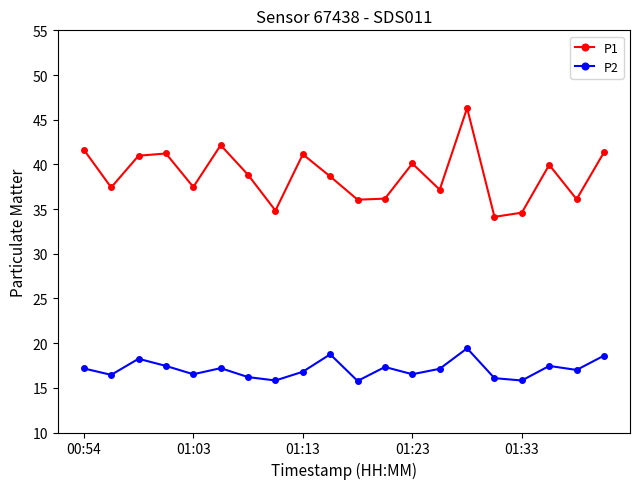

At how many categories does at least one series exceed 32?

20